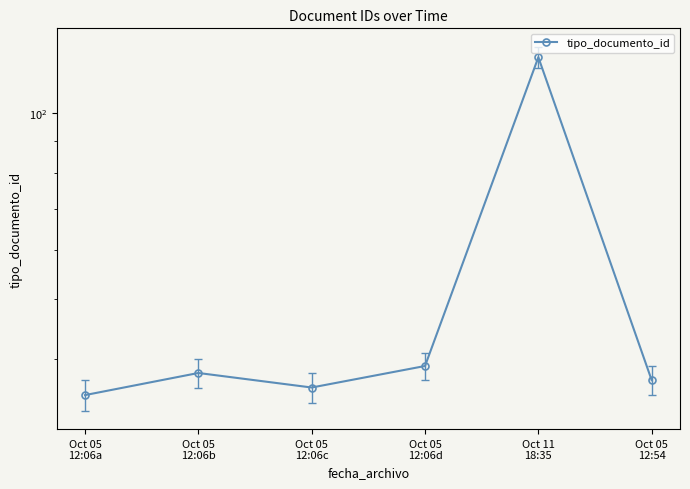

What is the ratio of the value at Oct 05
12:06b to the value at Oct 05
12:54?

1.0